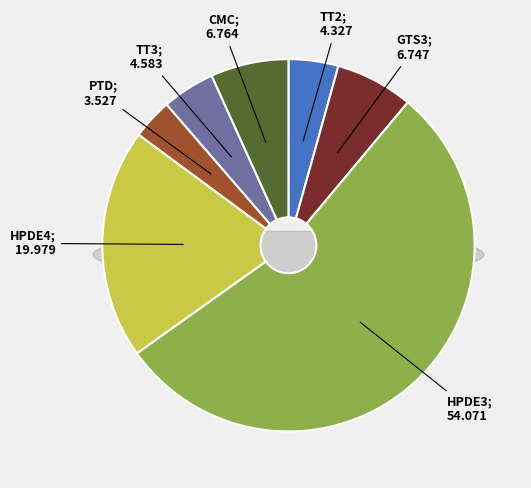

Which has a higher value, TT2 or PTD?

TT2